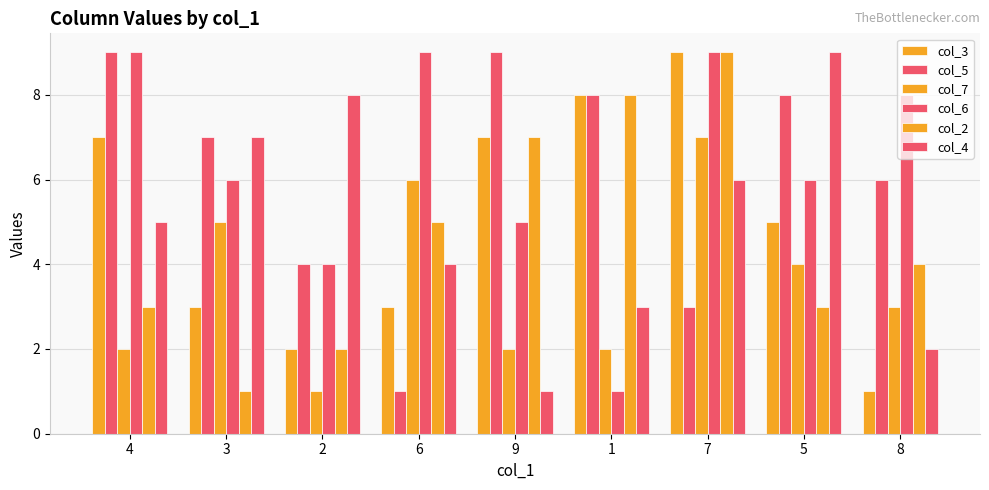

Which series has the largest total across all categories?

col_6